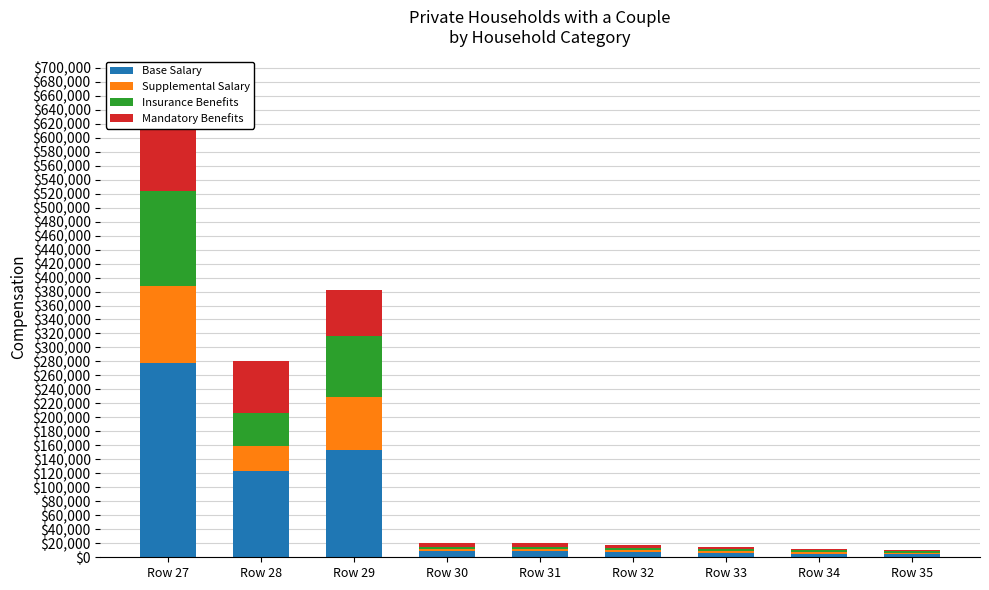

What is the average value of the Base Salary series?

66002